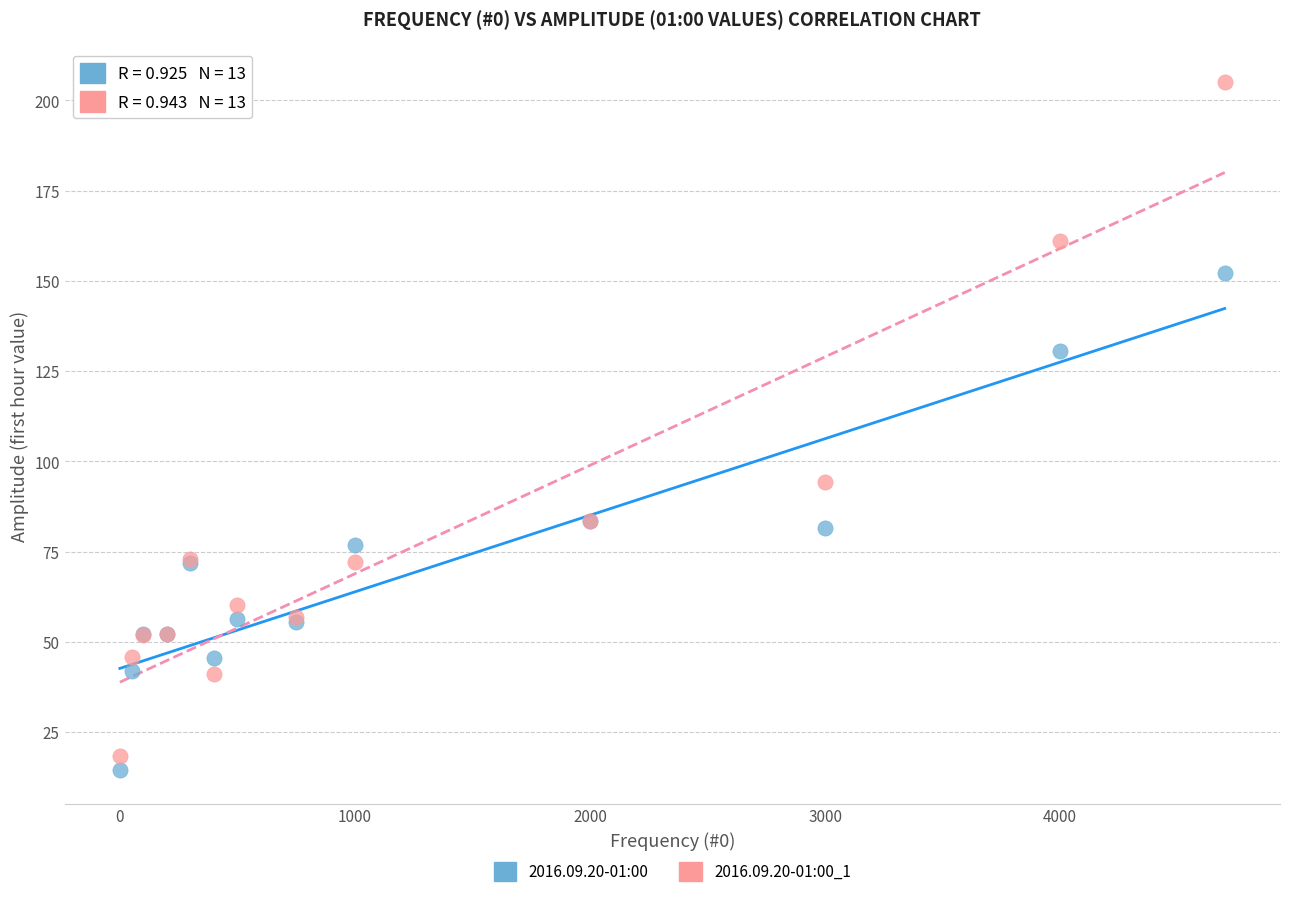

Which series reaches the maximum Y coordinate?

2016.09.20-01:00_1